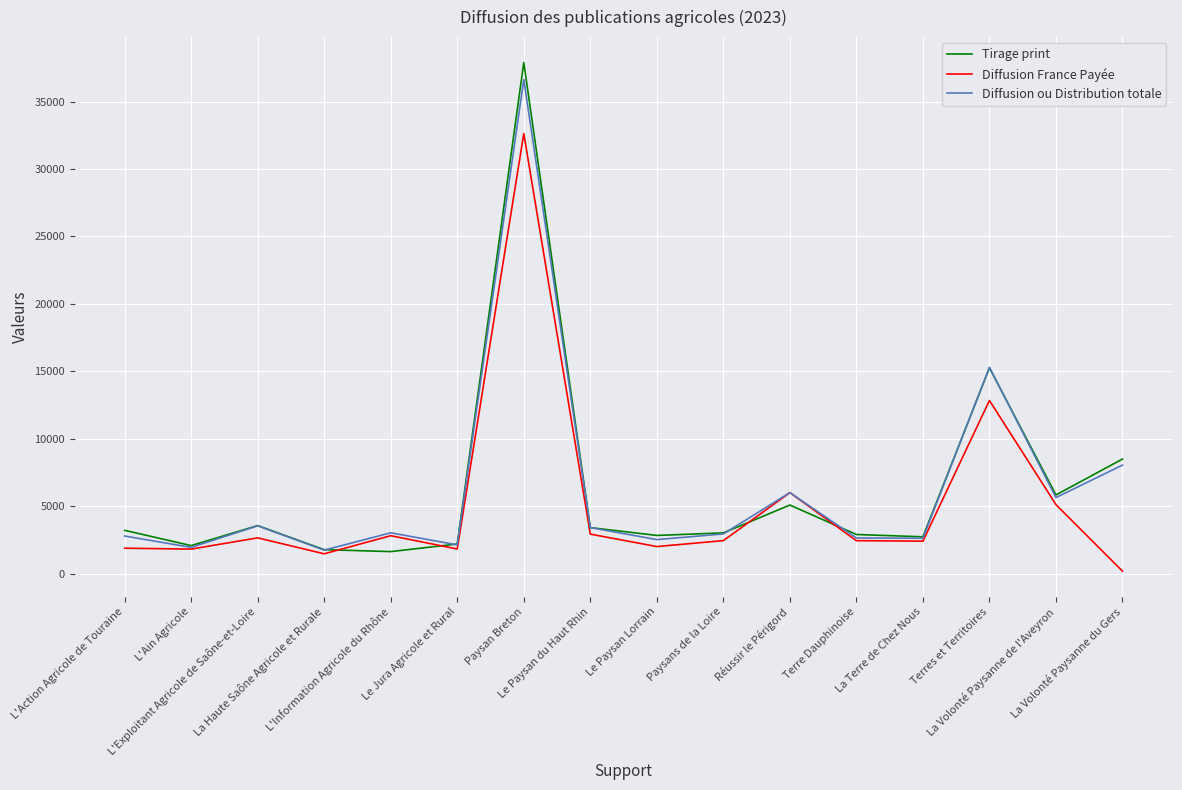

What is the total value across all series at Le Paysan Lorrain?

7382